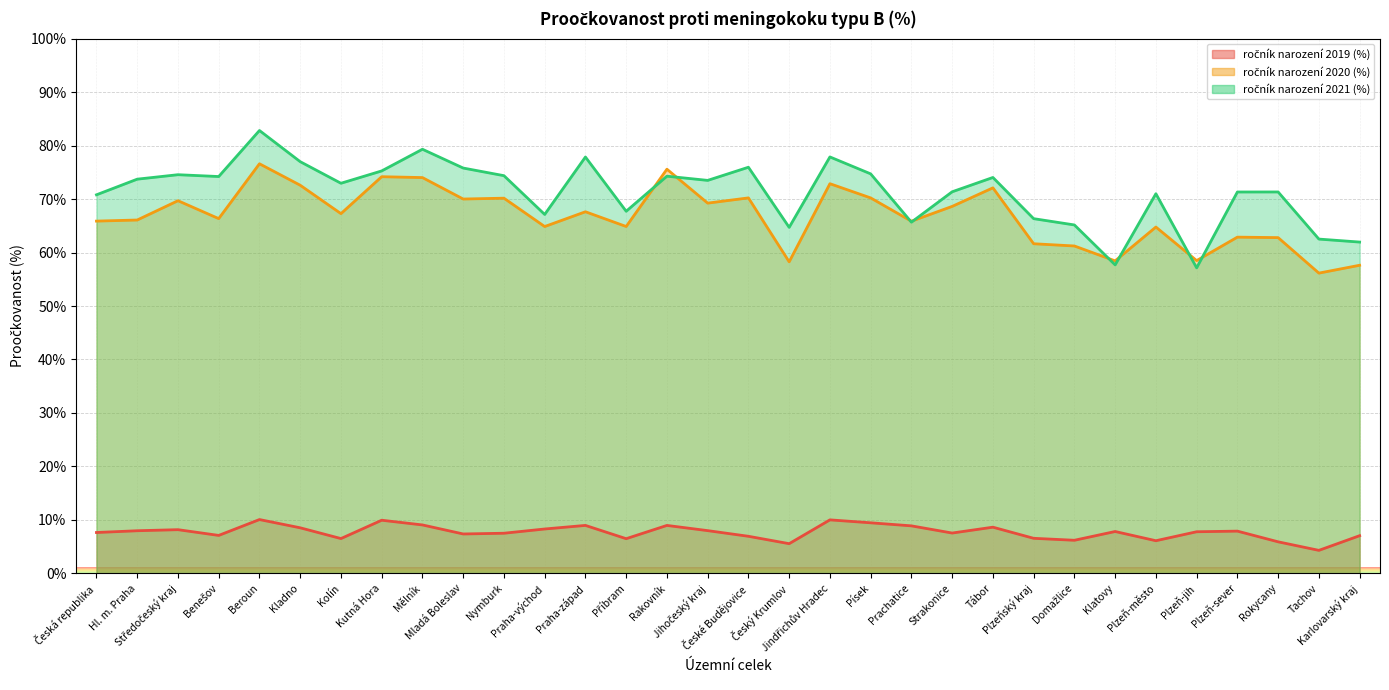

Between Mladá Boleslav and Příbram, which series saw the biggest shift?

ročník narození 2021 (%)